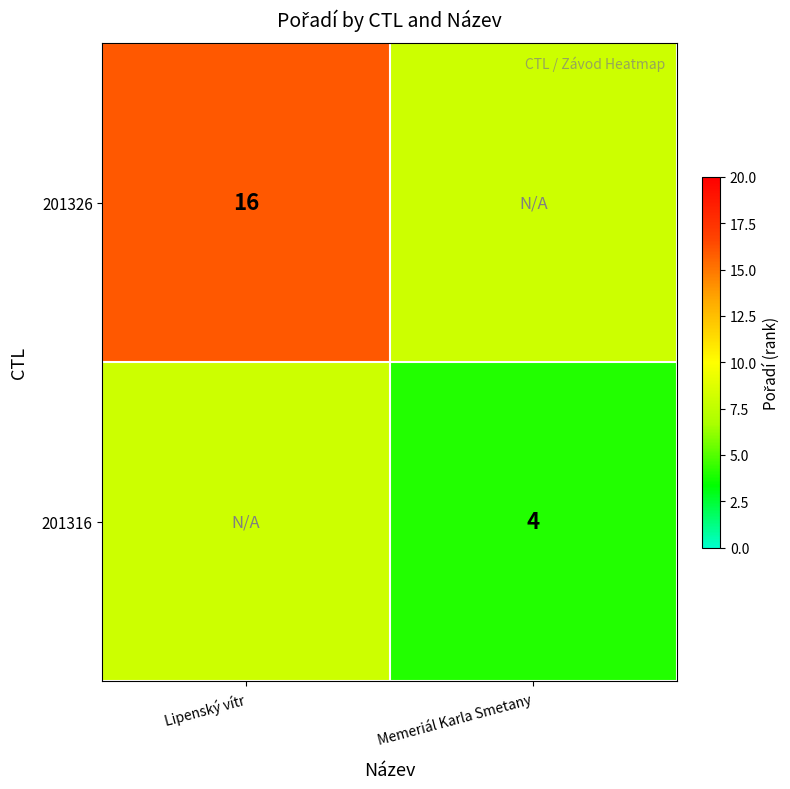

True or false: 201326 has a value of 25 at Lipenský vítr.

False